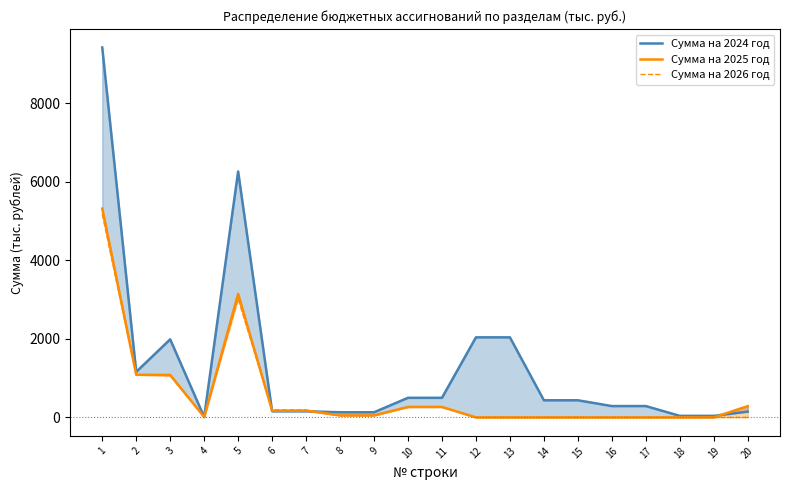

Where is the first local minimum for Сумма на 2026 год?

4